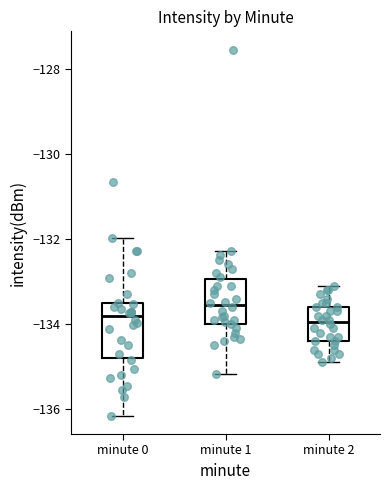

Reading left to right, read every box against the y-axis: the position of its median line, the range the box covers, and the ends of its whiskers. The values are not printed on the chart, so give them approximately, as read against the axis.

minute 0: median -133.8, box -134.8 to -133.6, whiskers -136.2 to -132.0
minute 1: median -133.6, box -134.0 to -133.0, whiskers -135.2 to -132.2
minute 2: median -134.0, box -134.4 to -133.6, whiskers -134.8 to -133.0